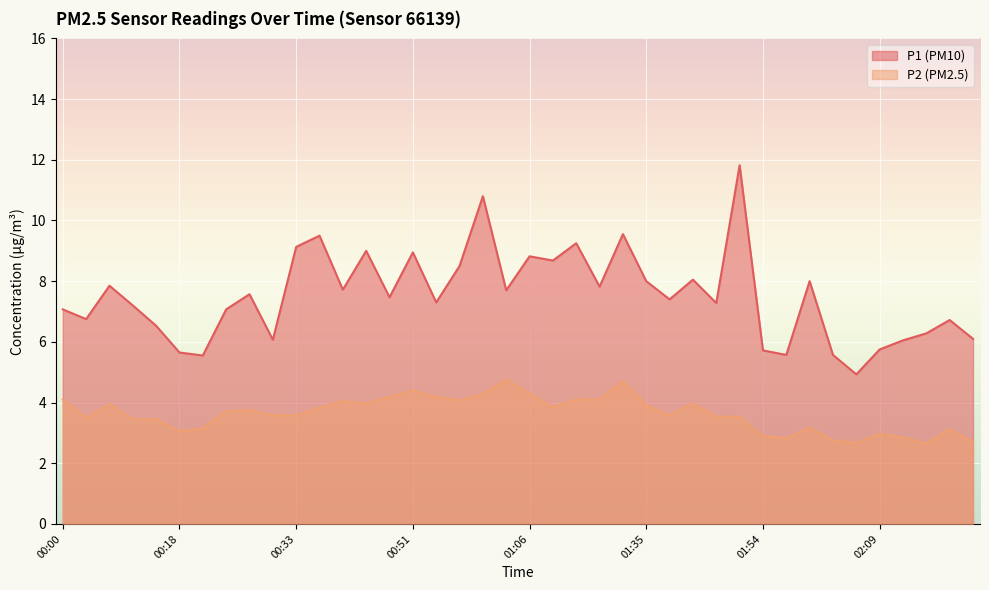

Reading right to left, list all the values displayed in this chart.

P1: 02:21=6.1	02:18=6.7	02:15=6.3	02:12=6.0	02:09=5.8	02:06=4.9	02:03=5.6	02:00=8.0	01:57=5.6	01:54=5.7	01:51=11.8	01:48=7.3	01:45=8.1	01:41=7.4	01:35=8.0	01:18=9.6	01:15=7.8	01:12=9.2	01:09=8.7	01:06=8.8	01:03=7.7	01:00=10.8	00:57=8.5	00:54=7.3	00:51=8.9	00:48=7.5	00:45=9.0	00:42=7.7	00:39=9.5	00:33=9.1	00:30=6.1	00:27=7.6	00:24=7.1	00:21=5.5	00:18=5.7	00:15=6.5	00:12=7.2	00:09=7.8	00:06=6.8	00:00=7.1
P2: 02:21=2.7	02:18=3.1	02:15=2.6	02:12=2.9	02:09=3.0	02:06=2.7	02:03=2.8	02:00=3.2	01:57=2.8	01:54=2.9	01:51=3.5	01:48=3.5	01:45=4.0	01:41=3.6	01:35=3.9	01:18=4.7	01:15=4.1	01:12=4.1	01:09=3.9	01:06=4.3	01:03=4.8	01:00=4.3	00:57=4.1	00:54=4.2	00:51=4.4	00:48=4.2	00:45=4.0	00:42=4.0	00:39=3.8	00:33=3.6	00:30=3.6	00:27=3.8	00:24=3.7	00:21=3.1	00:18=3.0	00:15=3.5	00:12=3.5	00:09=4.0	00:06=3.5	00:00=4.1